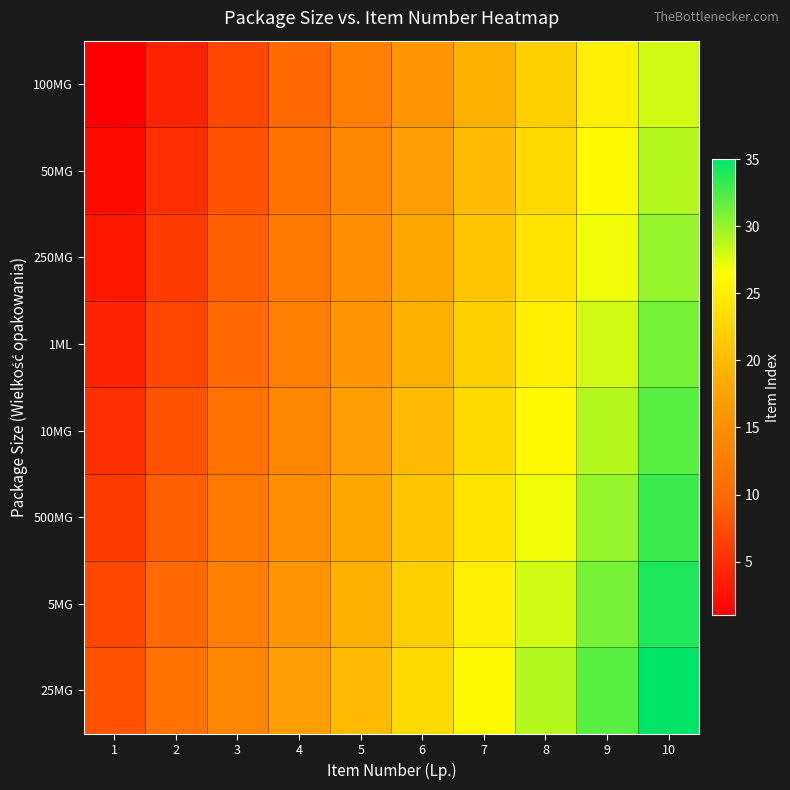

What is the total value across all series at 7?

180